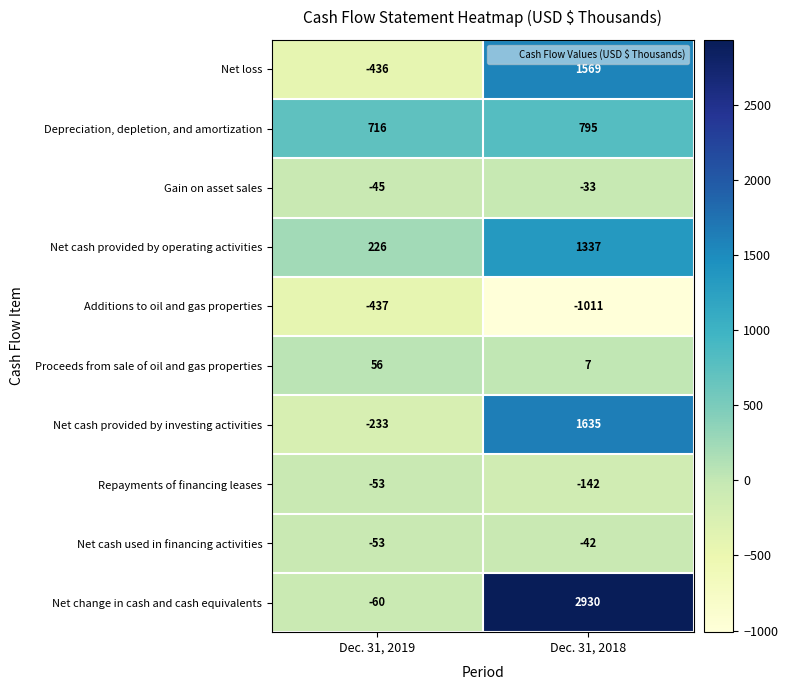

The Net cash provided by investing activities series shows -233 at Dec. 31, 2019. True or false?

True